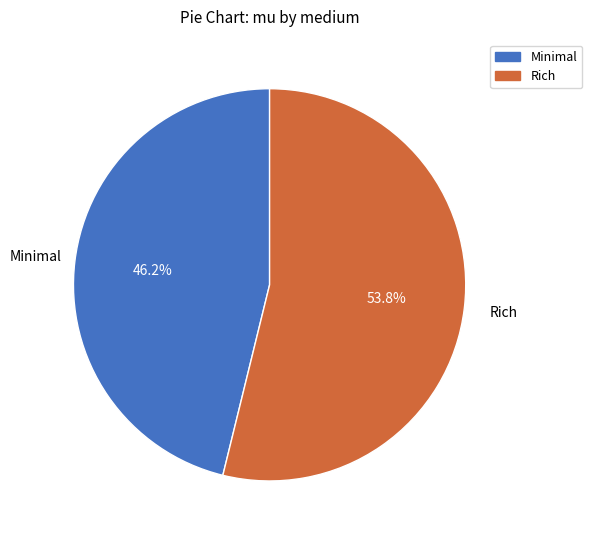

What percentage do Minimal and Rich together represent?

100.0%